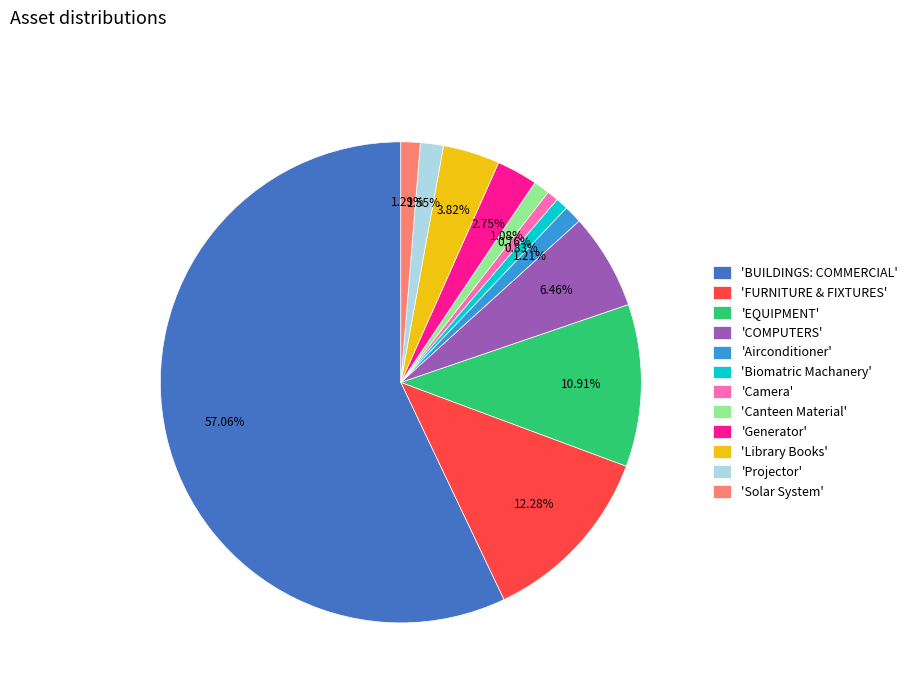

Is there any slice that represents more than half of the pie?

Yes